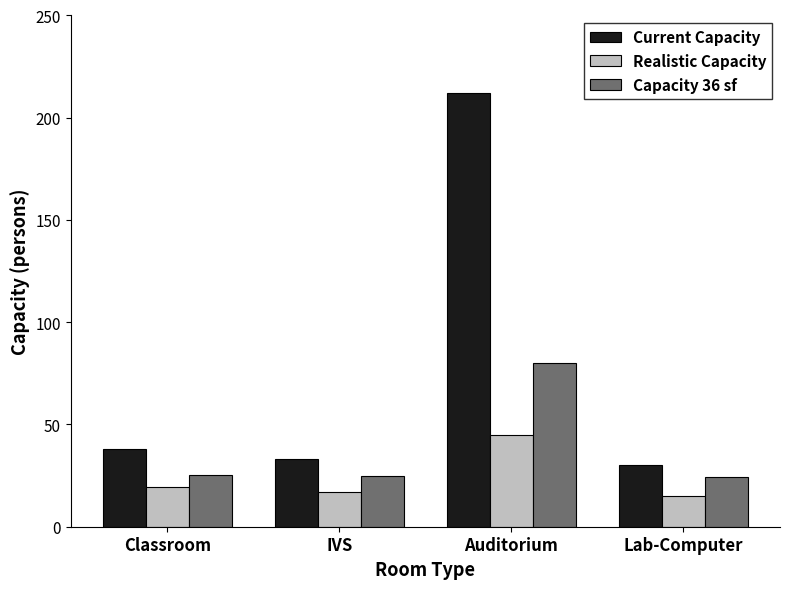

What is the total value across all series at Classroom?

82.8